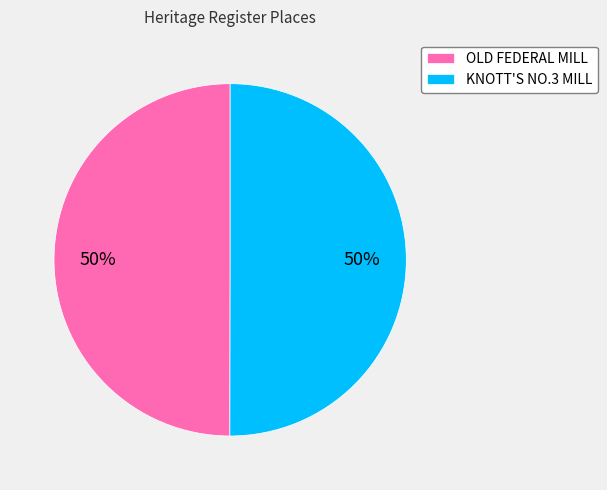

To the nearest percent, what portion does OLD FEDERAL MILL represent?

50%